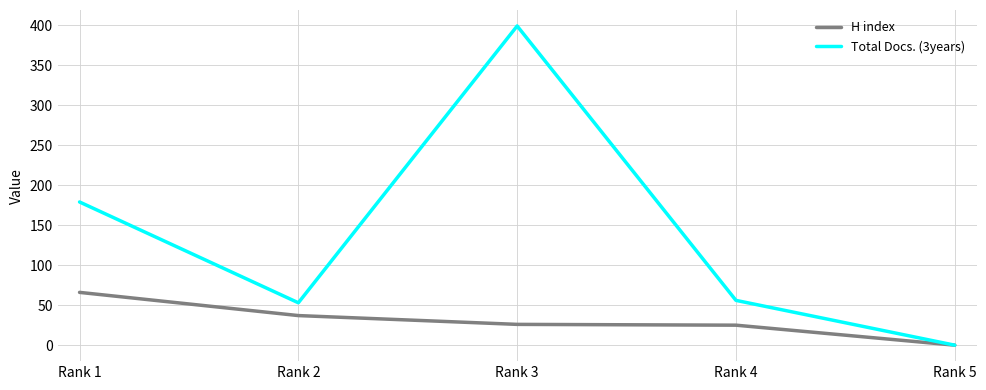

The value of H index at Rank 3 is 26. True or false?

True